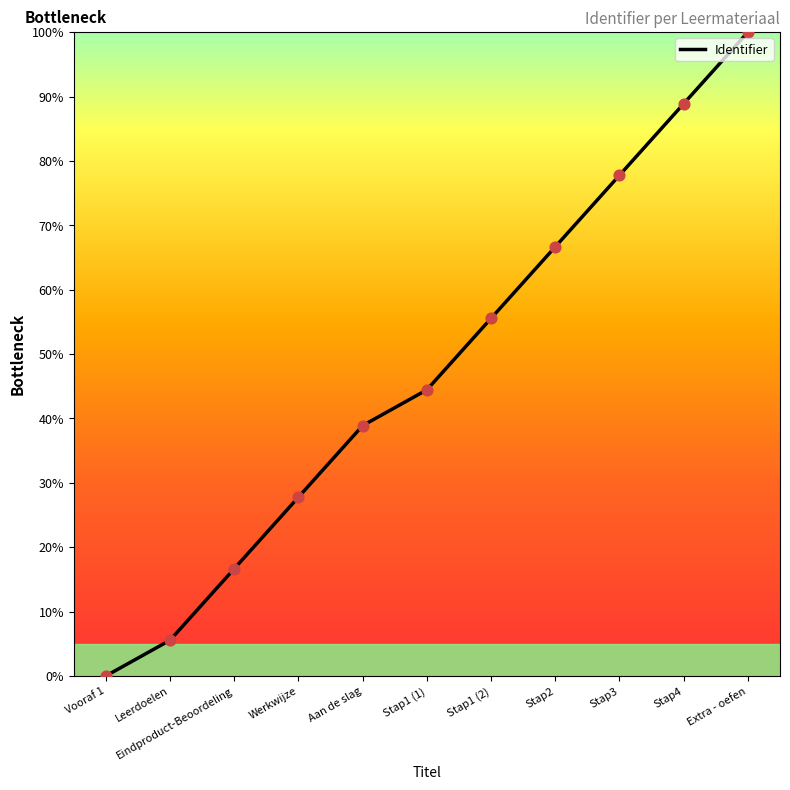

Which has a higher value, Eindproduct-Beoordeling or Stap1 (2)?

Stap1 (2)